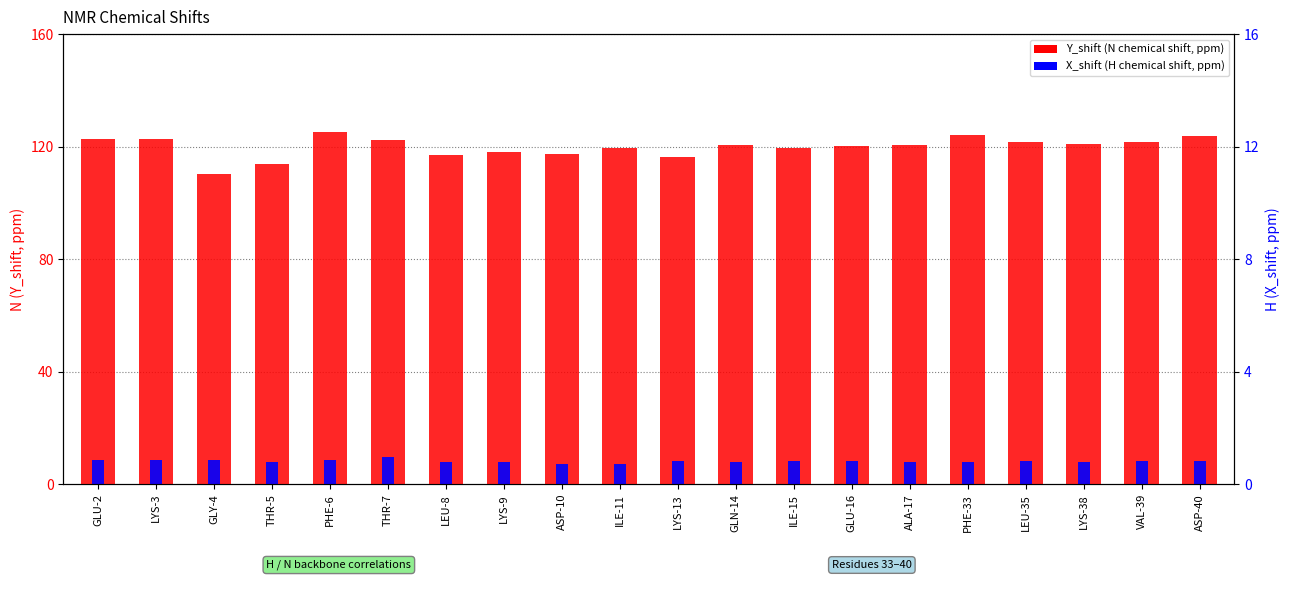

What is the label of the 11th bar from the right?

ILE-11